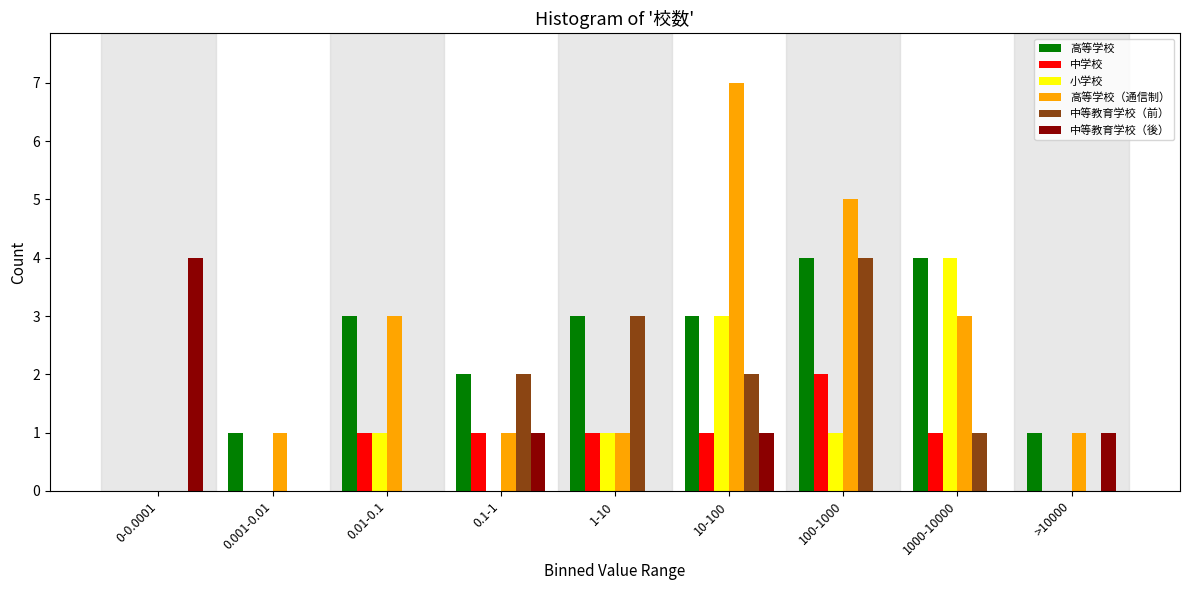

What is the maximum value for 小学校?

4